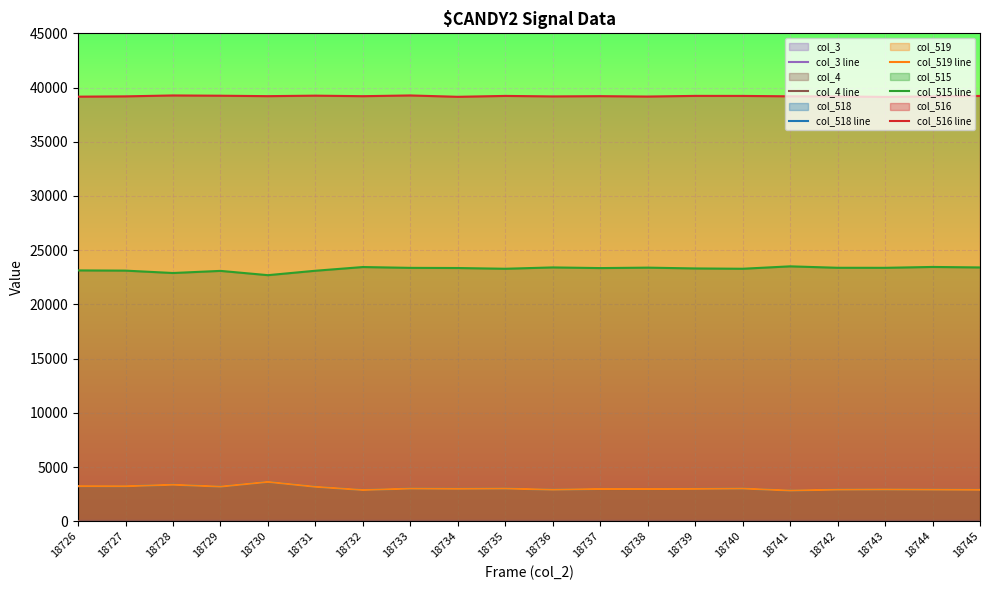

Rank the categories by col_4 line value from highest to lowest.

18726, 18727, 18728, 18729, 18730, 18731, 18732, 18733, 18734, 18735, 18736, 18737, 18738, 18739, 18740, 18741, 18742, 18743, 18744, 18745